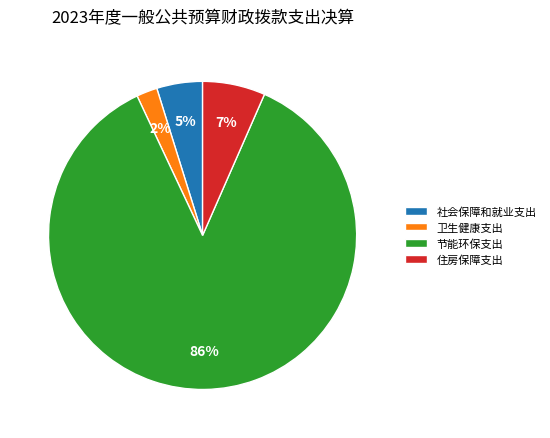

Combined, do 社会保障和就业支出 and 住房保障支出 account for over 50%?

No